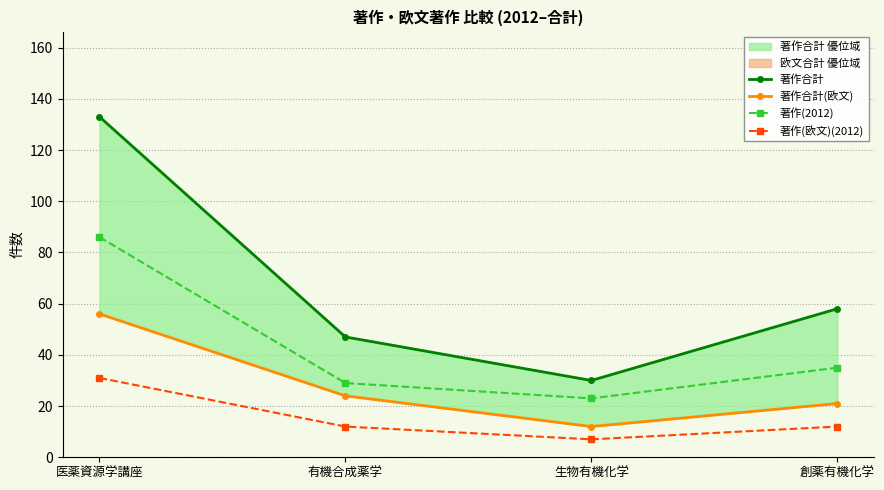

Does the chart have visible grid lines?

Yes